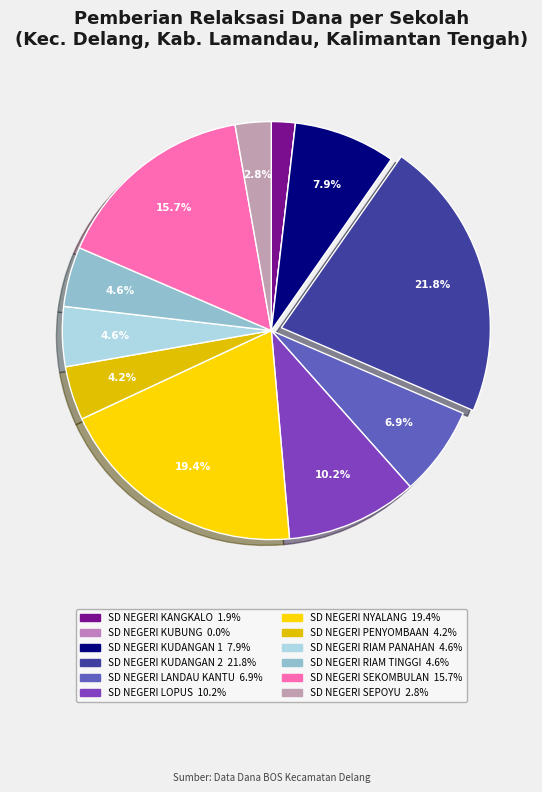

Rank the categories by value from highest to lowest.

SD NEGERI KUDANGAN 2, SD NEGERI NYALANG, SD NEGERI SEKOMBULAN, SD NEGERI LOPUS, SD NEGERI KUDANGAN 1, SD NEGERI LANDAU KANTU, SD NEGERI RIAM PANAHAN, SD NEGERI RIAM TINGGI, SD NEGERI PENYOMBAAN, SD NEGERI SEPOYU, SD NEGERI KANGKALO, SD NEGERI KUBUNG